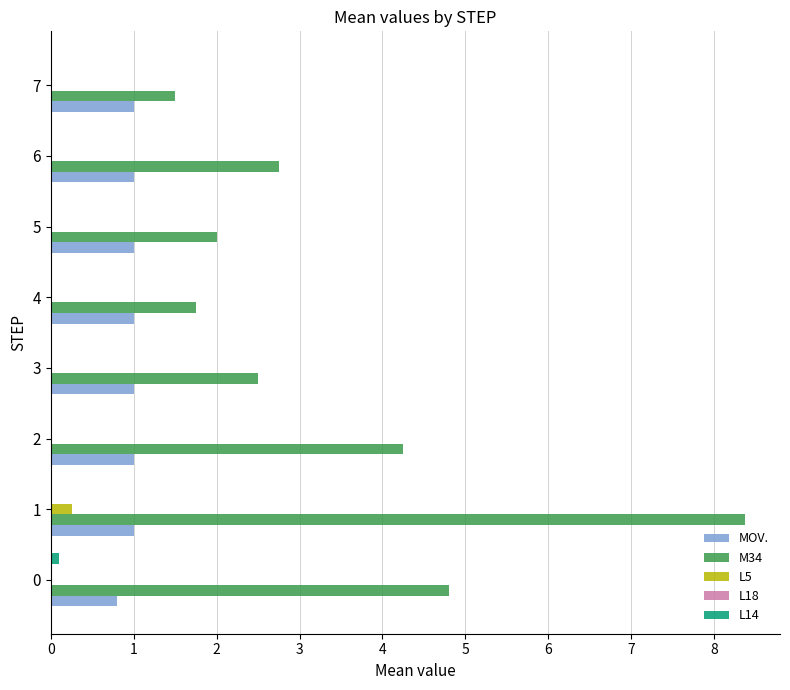

Is the value of L14 at 4 greater than the value of M34 at 6?

No